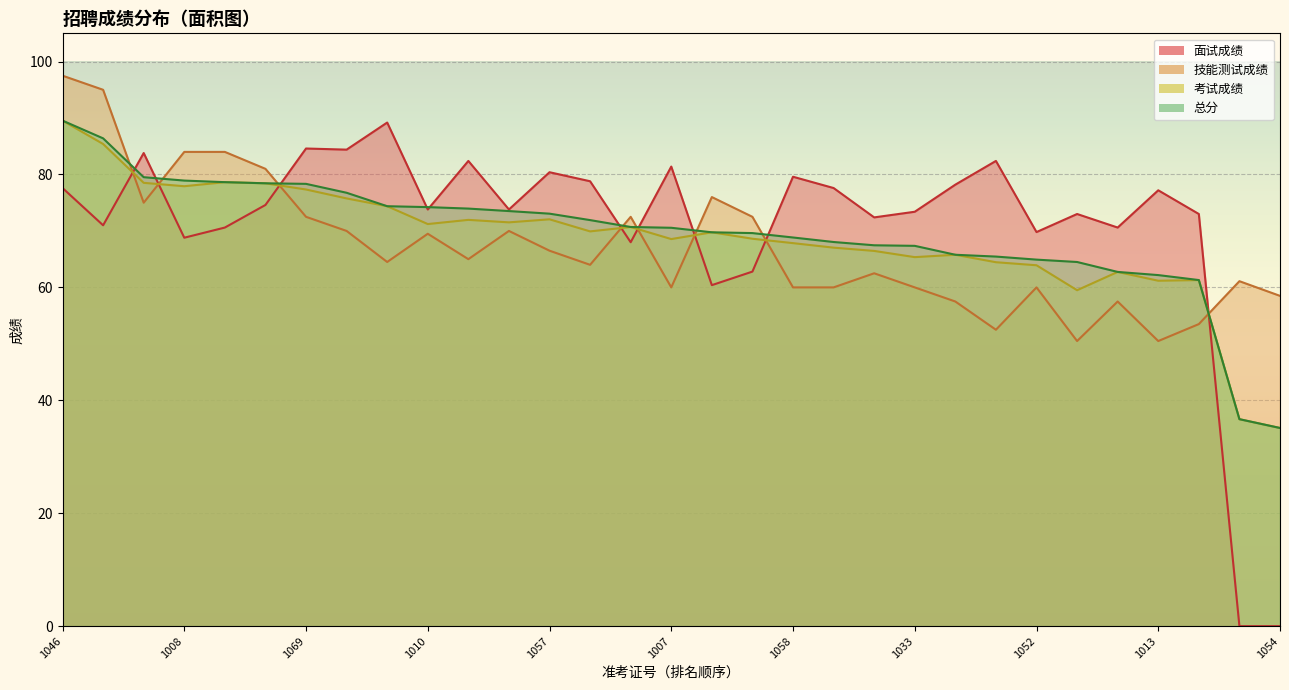

Where is the first local minimum for 考试成绩?

1008